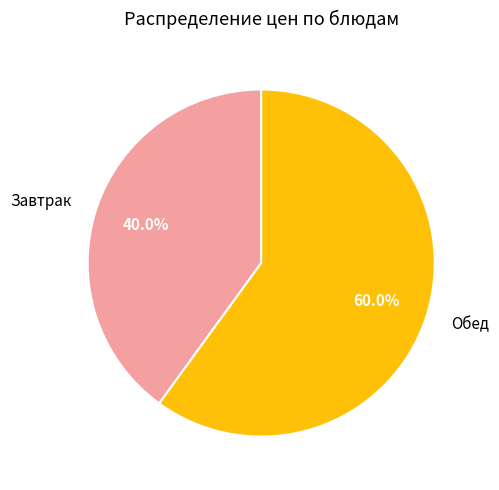

Rank the categories by value from lowest to highest.

Завтрак, Обед